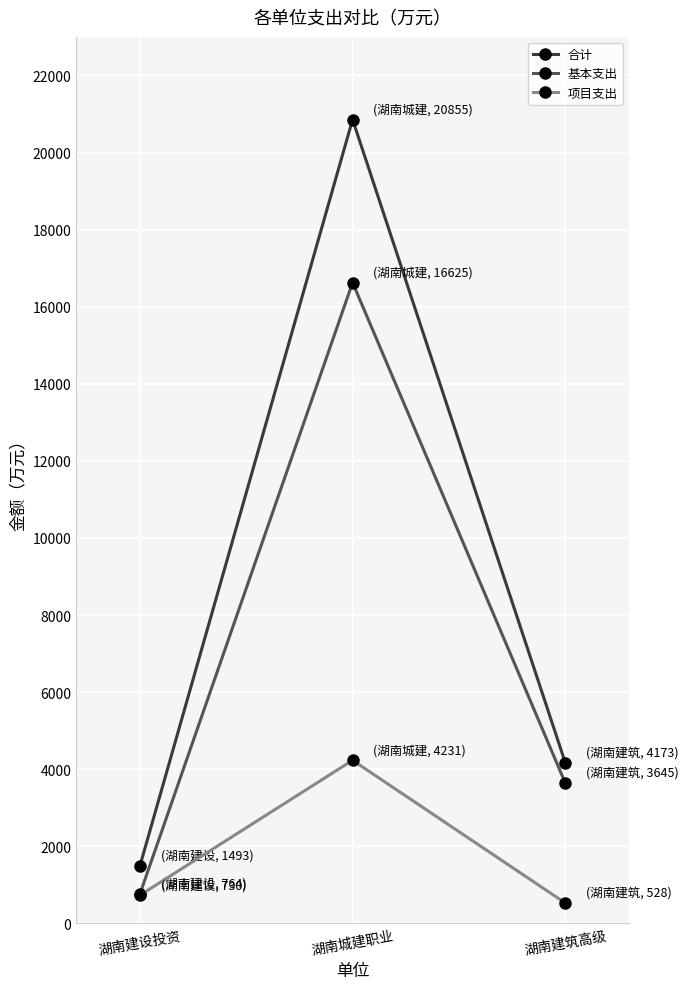

What is the highest value of the 基本支出 series?

16624.7